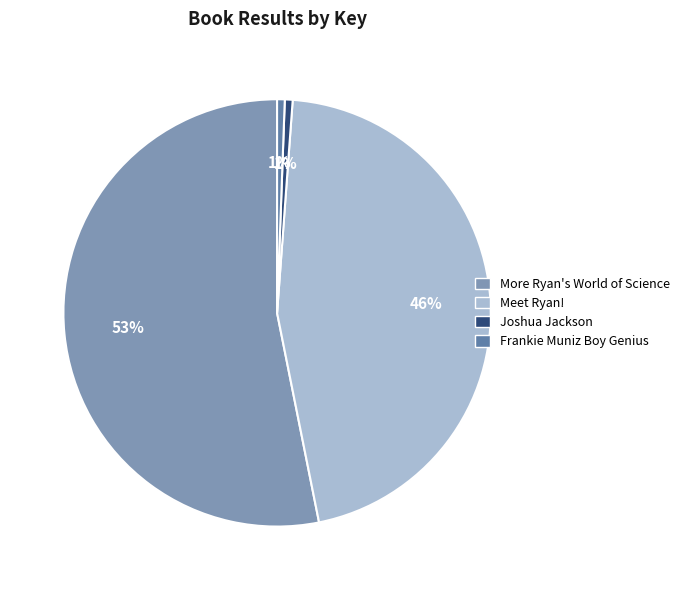

To the nearest percent, what percentage of the pie is Joshua Jackson?

1%